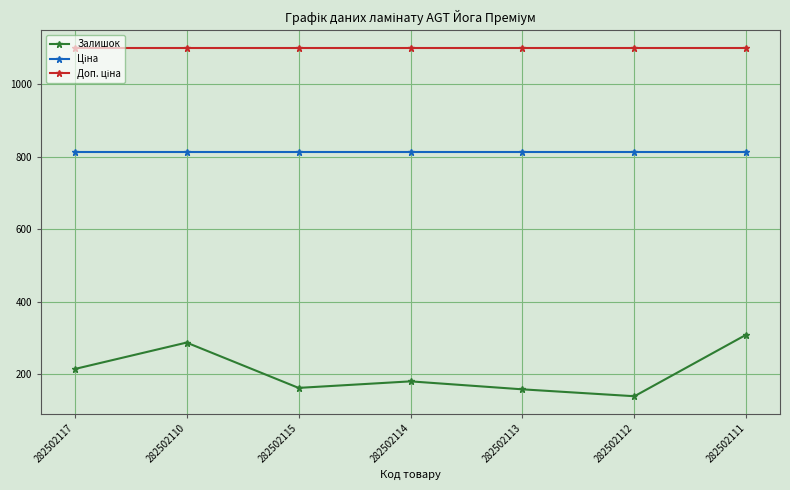

Which series has the widest spread of values?

Залишок